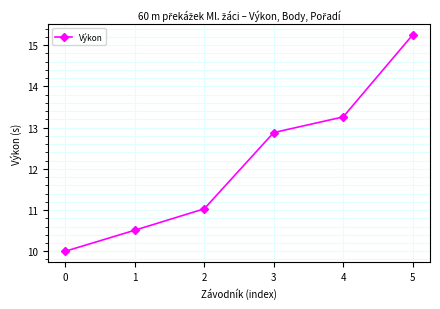

Is this an area chart (filled region under the line)?

No